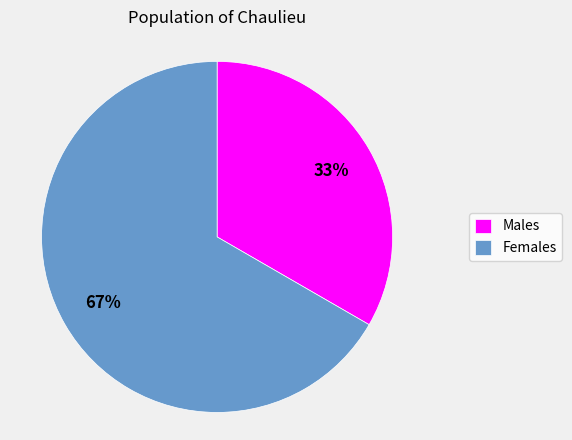

What is the smallest slice in the pie chart?

Males